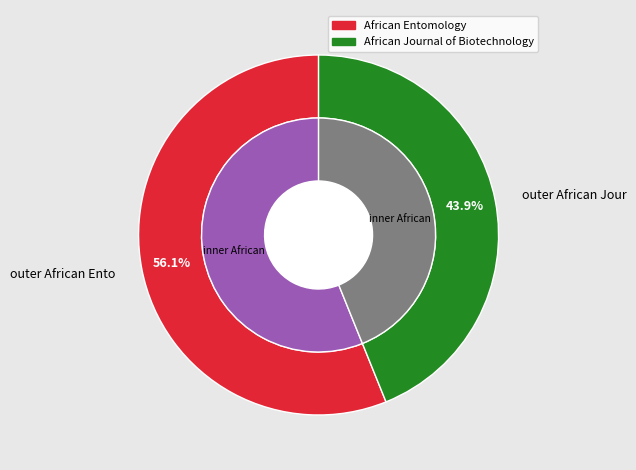

To the nearest percent, what is the combined percentage of African Journal of Biotechnology and African Entomology?

100%